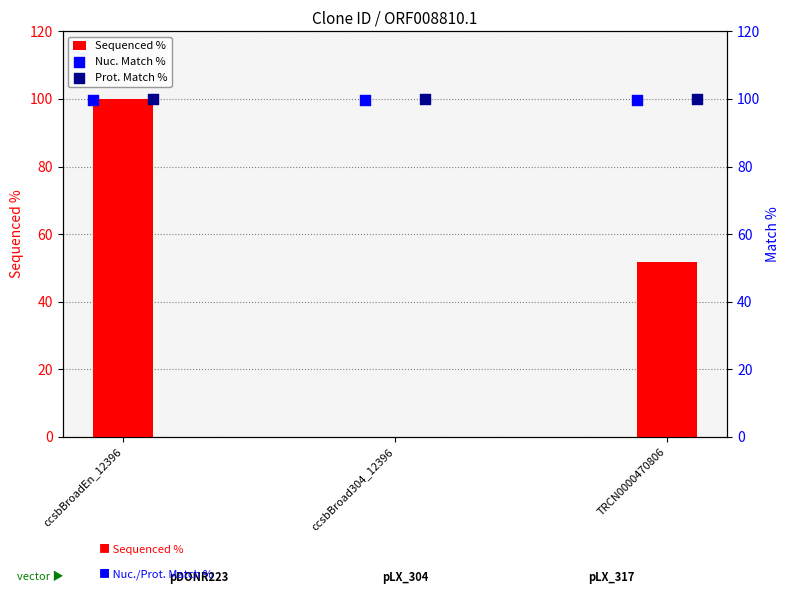

What are all the series names shown in the legend?

Sequenced %, Nuc. Match %, Prot. Match %